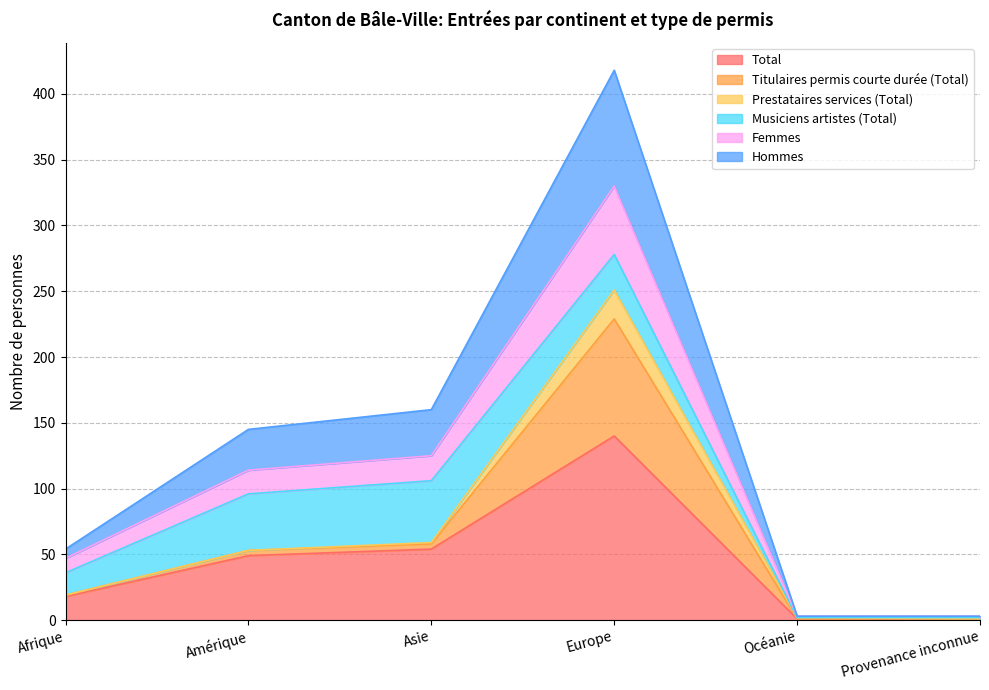

True or false: Total has a value of 18 at Afrique.

True